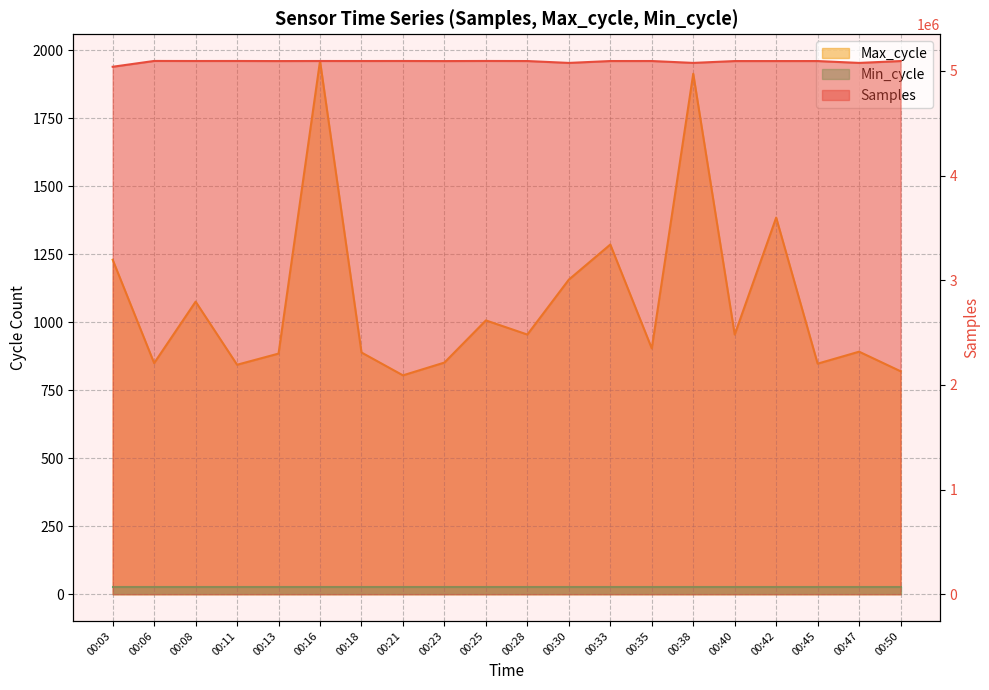

Which series has the largest range (max minus min)?

Samples